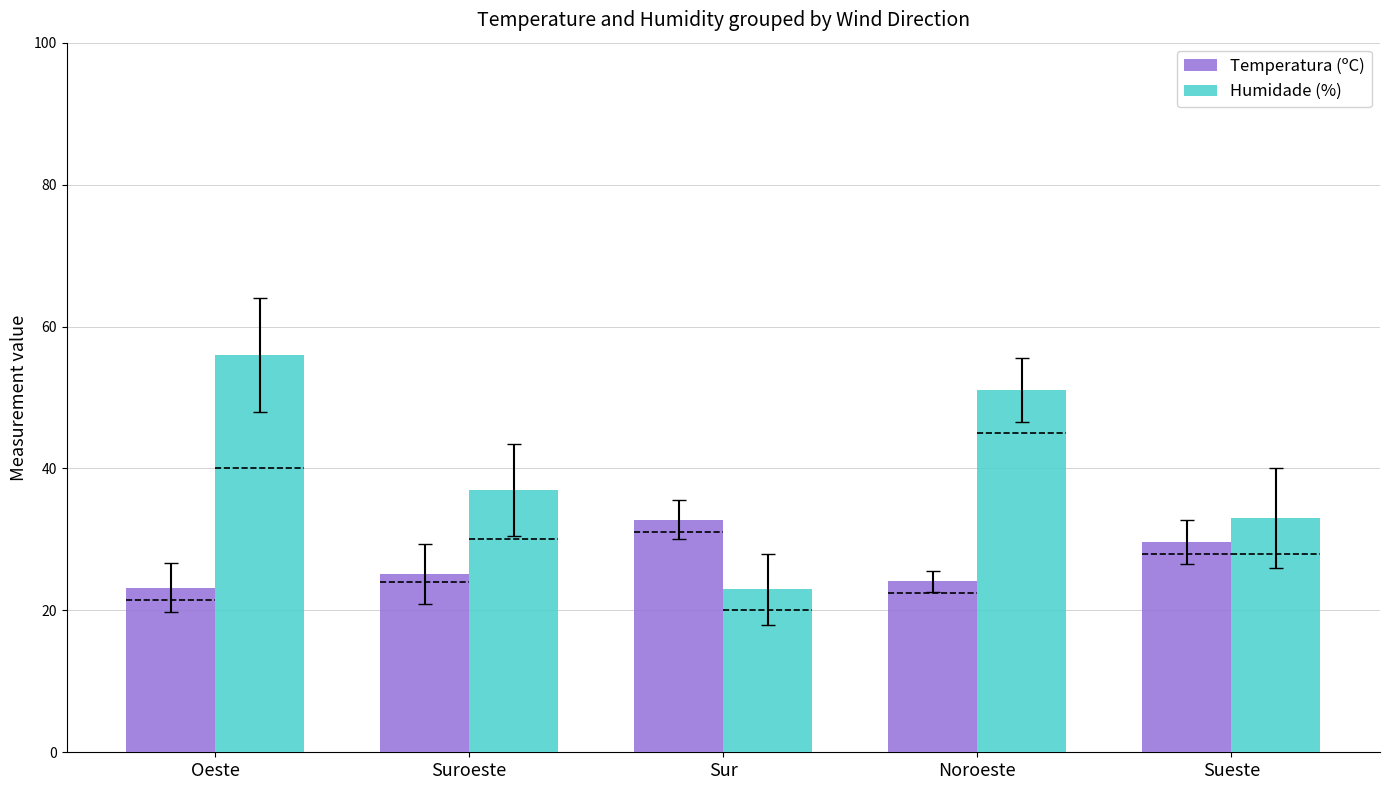

Count the number of categories in the chart.

5